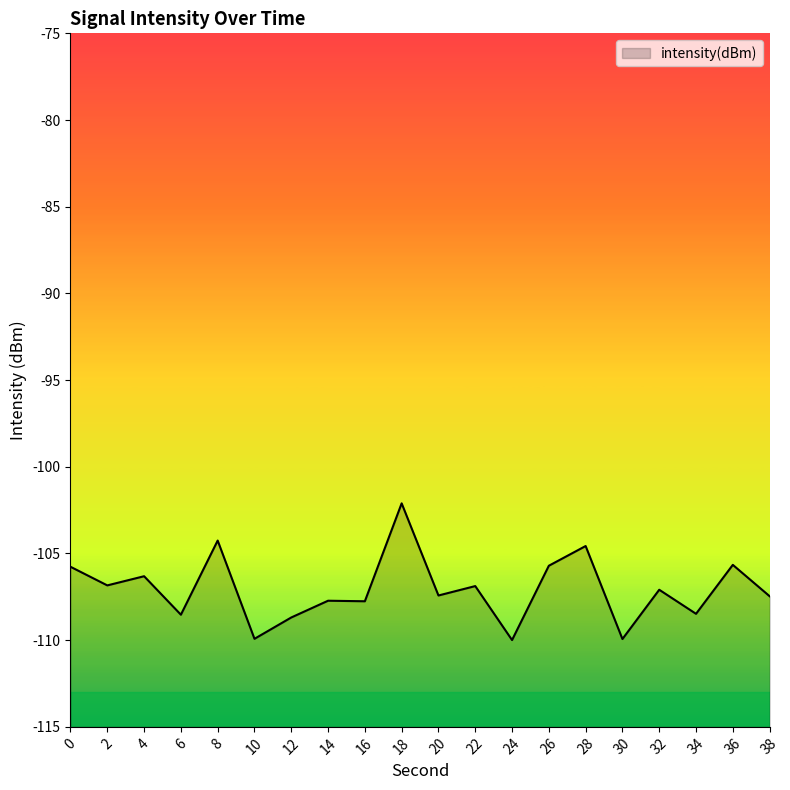

Reading left to right, extract all data points from this chart.

0=-105.8	2=-106.8	4=-106.3	6=-108.5	8=-104.3	10=-109.9	12=-108.7	14=-107.7	16=-107.8	18=-102.1	20=-107.4	22=-106.9	24=-110.0	26=-105.7	28=-104.6	30=-109.9	32=-107.1	34=-108.5	36=-105.7	38=-107.5